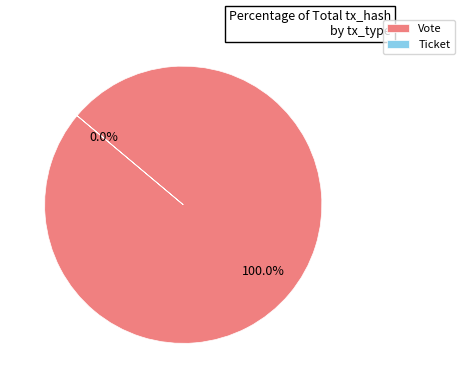

Rank the categories by value from lowest to highest.

Ticket, Vote